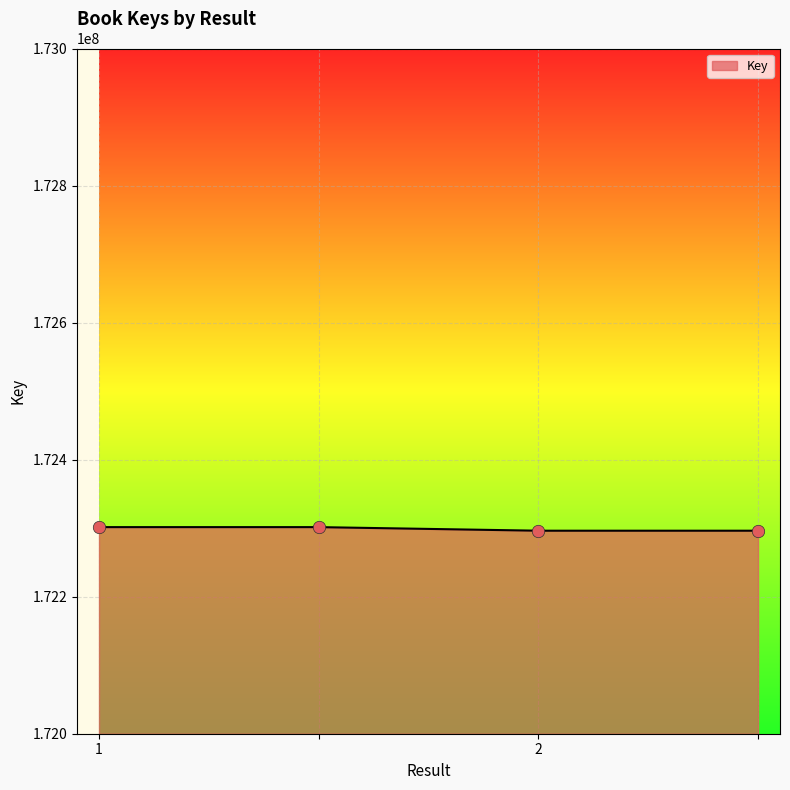

True or false: there are more than 1 points higher than both neighbors.

False